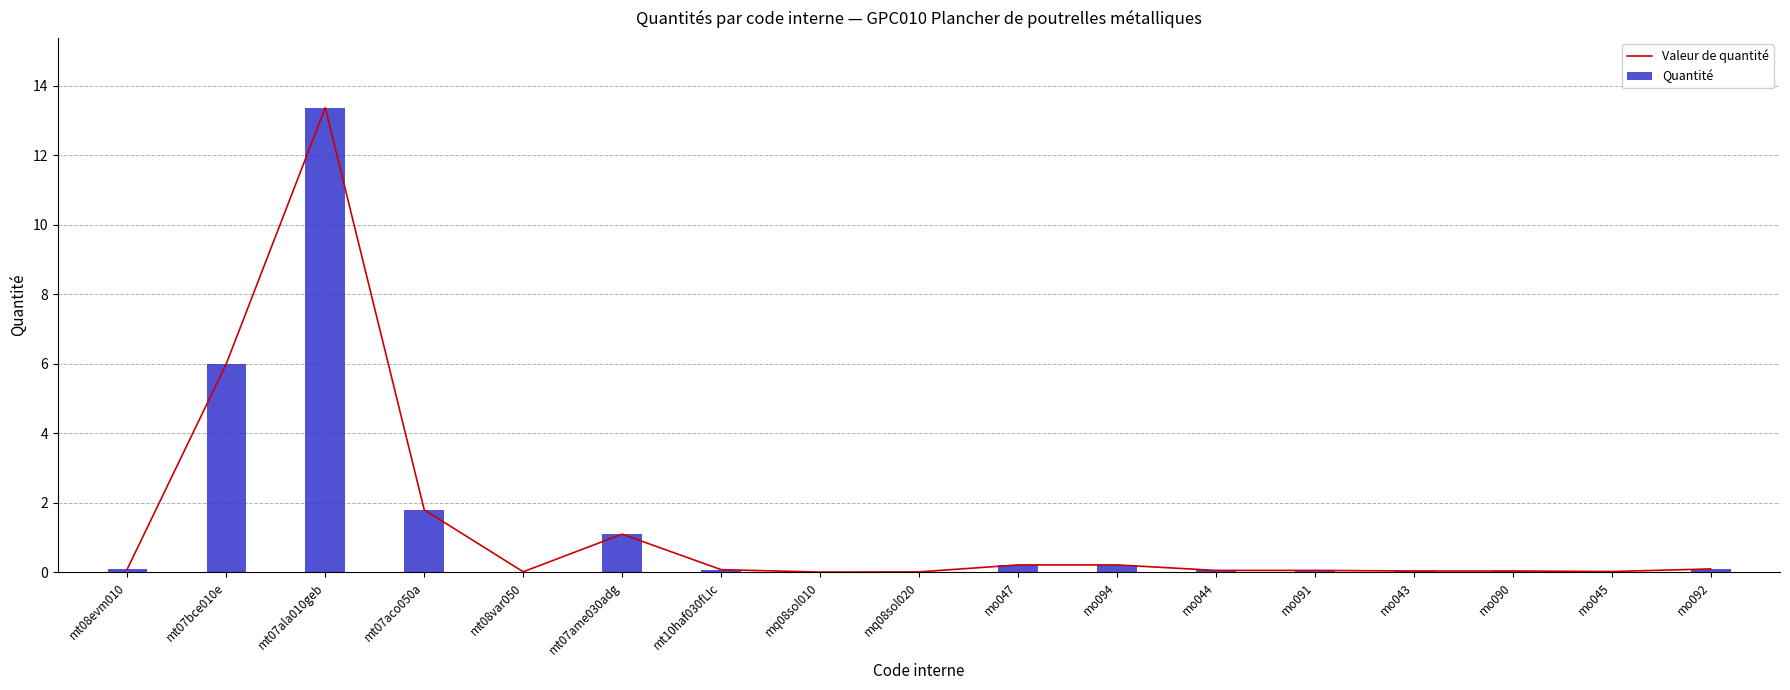

Reading left to right, list all the values displayed in this chart.

Valeur de quantité: mt08evm010=0.1	mt07bce010e=6.0	mt07ala010geb=13.4	mt07aco050a=1.8	mt08var050=0.0	mt07ame030adg=1.1	mt10haf030fLIc=0.1	mq08sol010=0.0	mq08sol020=0.0	mo047=0.2	mo094=0.2	mo044=0.1	mo091=0.1	mo043=0.0	mo090=0.0	mo045=0.0	mo092=0.1
Quantité: mt08evm010=0.1	mt07bce010e=6.0	mt07ala010geb=13.4	mt07aco050a=1.8	mt08var050=0.0	mt07ame030adg=1.1	mt10haf030fLIc=0.1	mq08sol010=0.0	mq08sol020=0.0	mo047=0.2	mo094=0.2	mo044=0.1	mo091=0.1	mo043=0.0	mo090=0.0	mo045=0.0	mo092=0.1